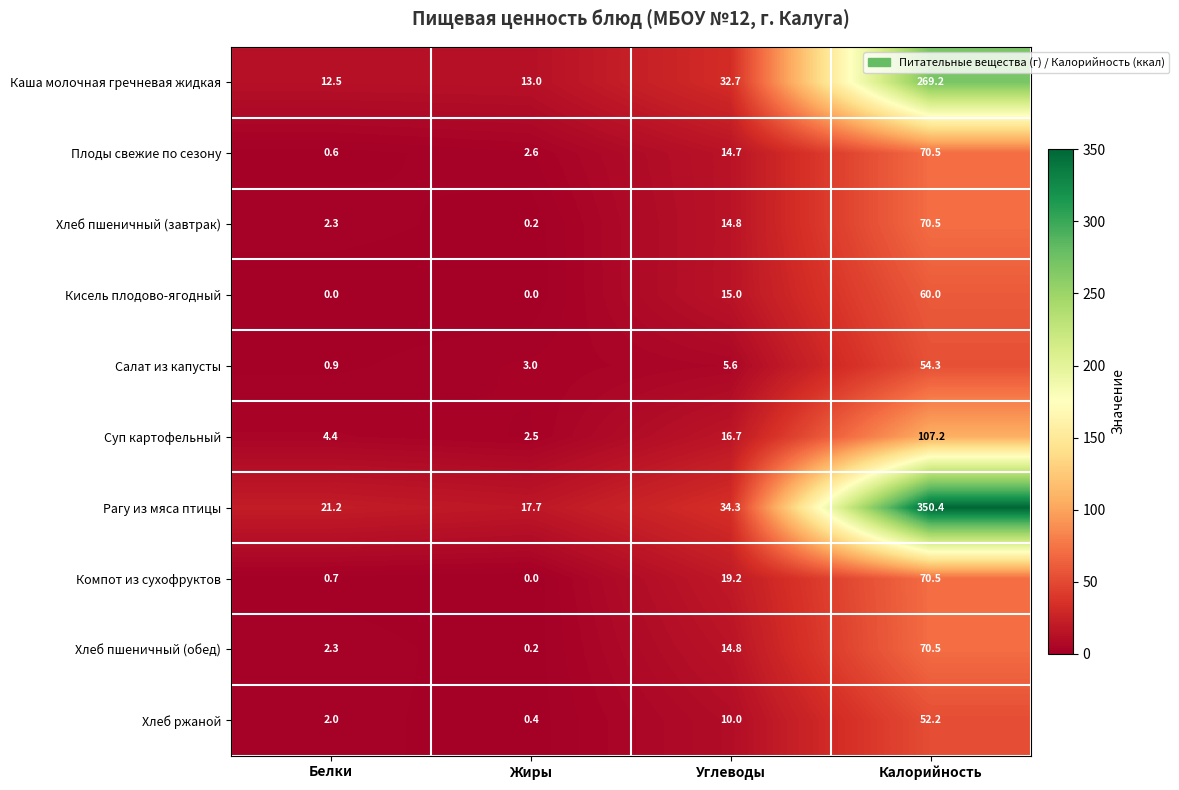

What is the difference between the maximum and minimum values in the Хлеб пшеничный (обед) series?

70.3